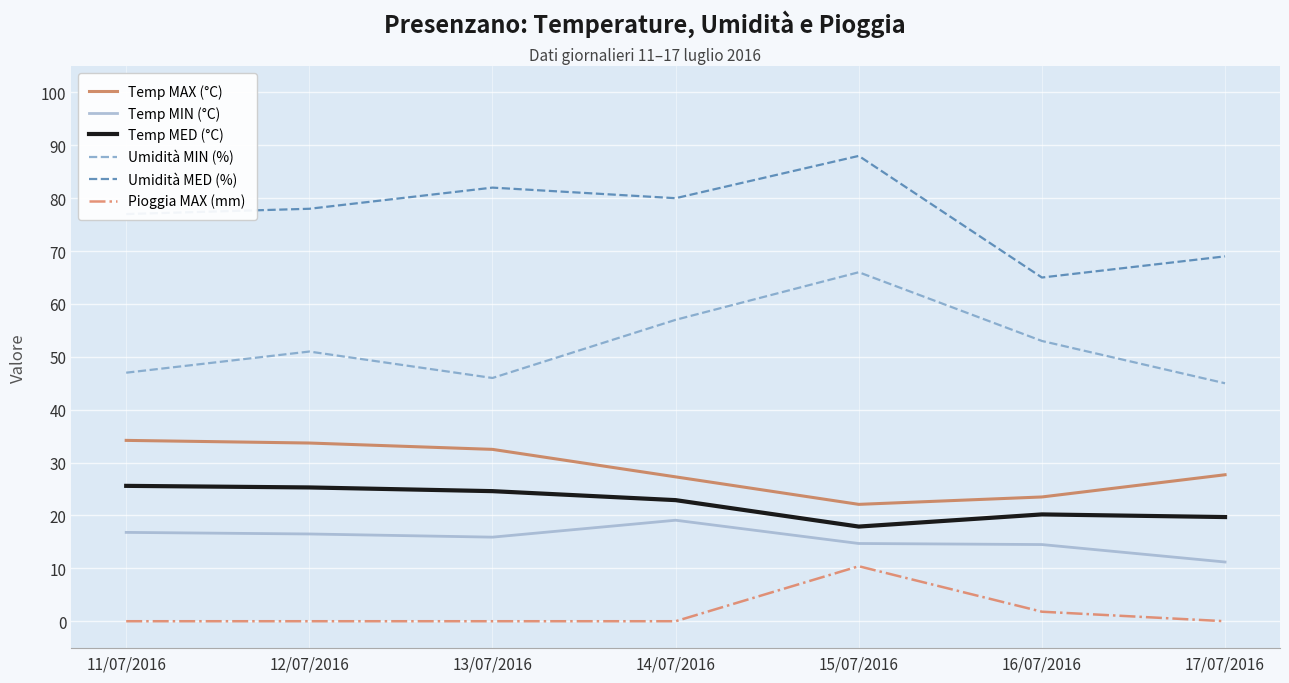

What position from the left is 15/07/2016?

5